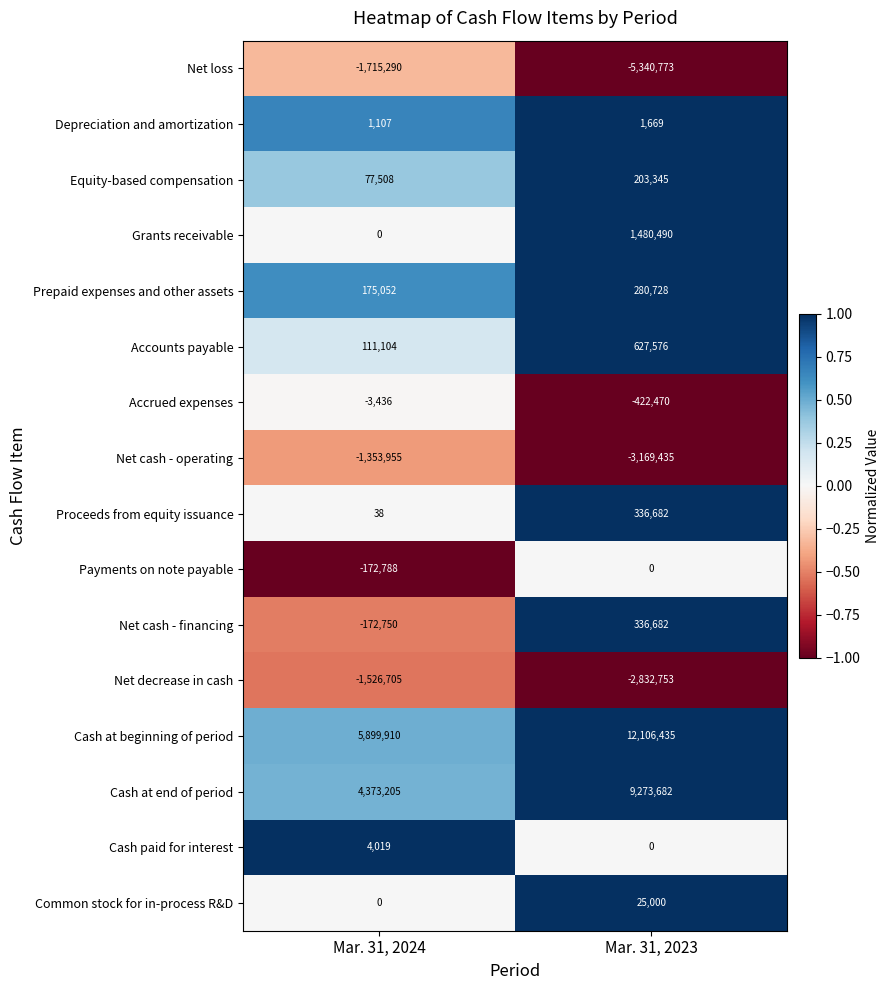

What is the smallest value displayed?

-5340773